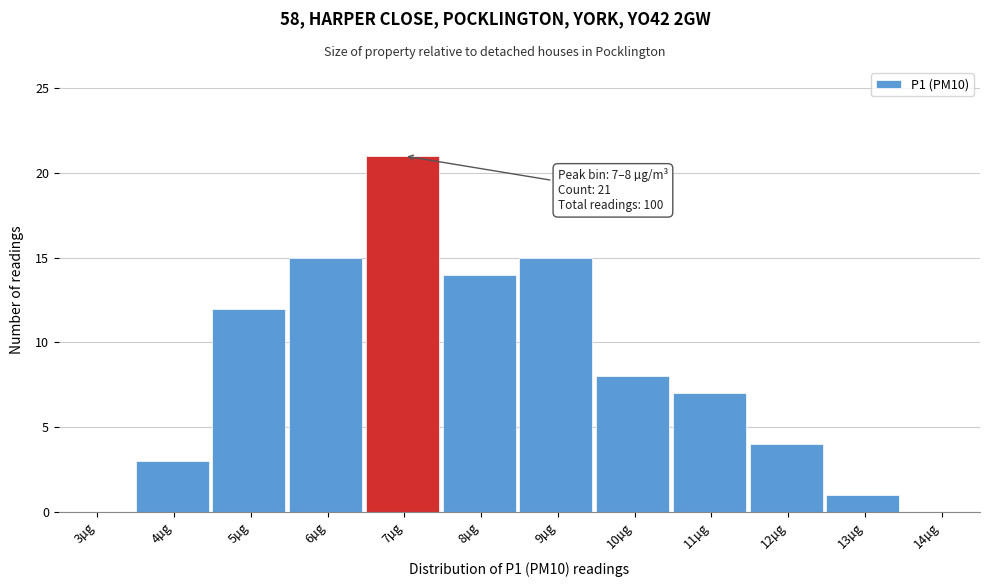

Reading left to right, transcribe all the data shown in this chart.

3µg=0	4µg=3	5µg=12	6µg=15	7µg=21	8µg=14	9µg=15	10µg=8	11µg=7	12µg=4	13µg=1	14µg=0